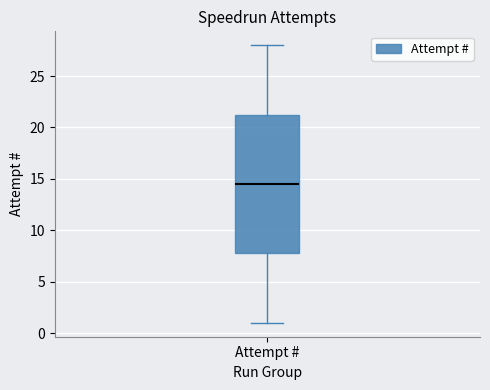

Transcribe this box plot: give where the median line is, the range the box spans, and where the two whiskers end, as read against the y-axis. The values are not printed on the chart, so give them approximately, as read against the axis.

median 14.5, box 8.0 to 21.5, whiskers 1.0 to 28.0